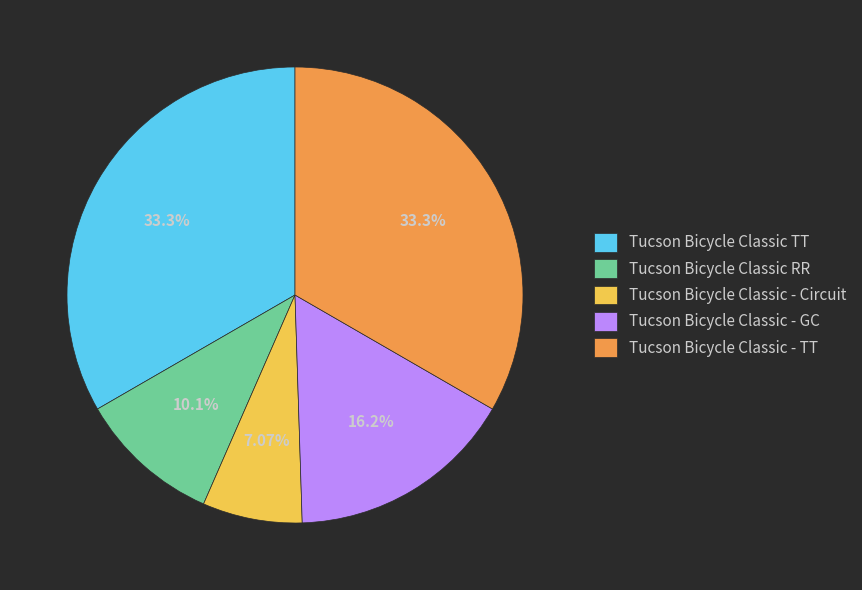

What percentage do Tucson Bicycle Classic - GC and Tucson Bicycle Classic RR together represent?

26.3%